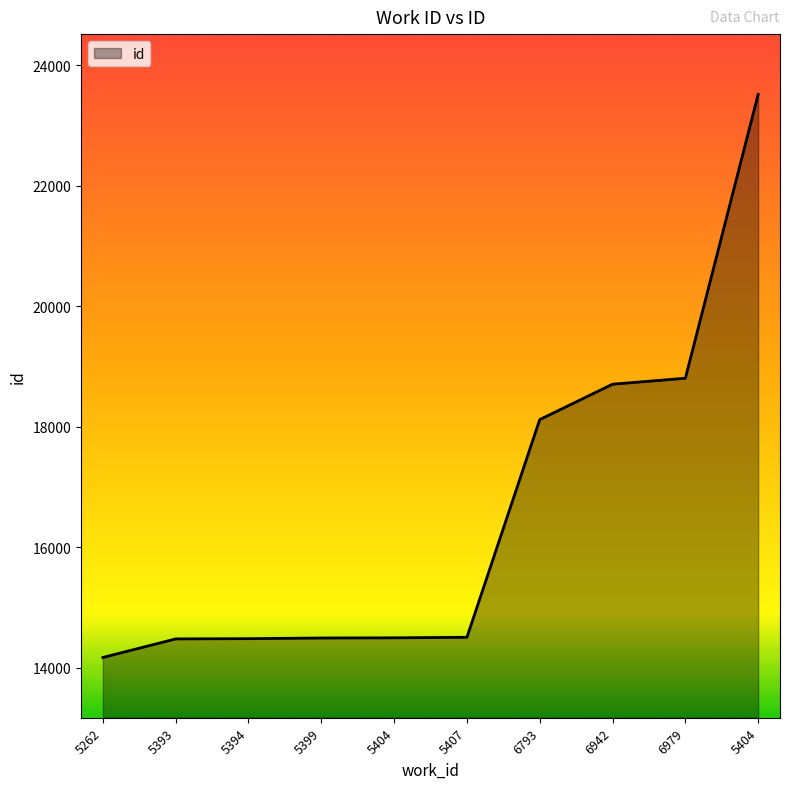

Is this an area chart (filled region under the line)?

Yes